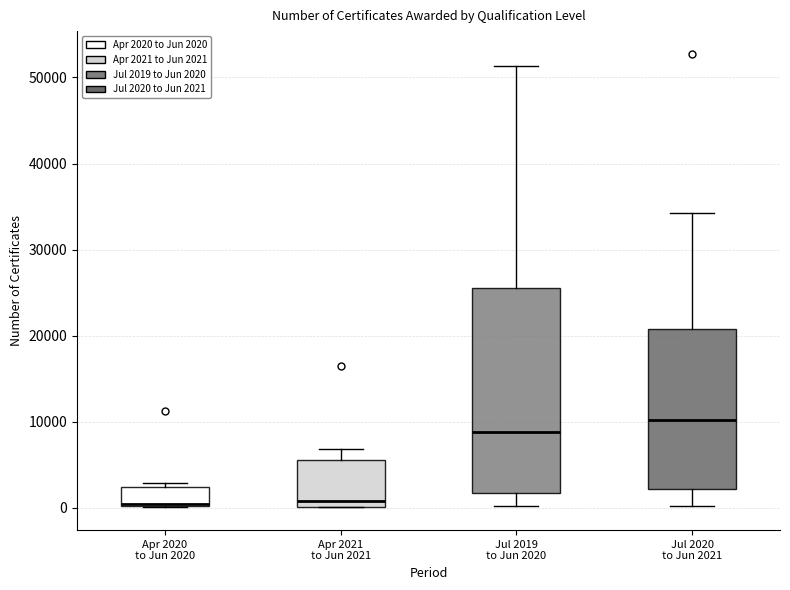

Reading left to right, read every box against the y-axis: the position of its median line, the range the box covers, and the ends of its whiskers. The values are not printed on the chart, so give them approximately, as read against the axis.

Apr 2020 to Jun 2020: median 0 (drawn on the box's lower edge), box 0 to 2000, whiskers 0 to 3000
Apr 2021 to Jun 2021: median 1000, box 0 to 5000, whiskers 0 to 7000
Jul 2019 to Jun 2020: median 9000, box 2000 to 26000, whiskers 0 to 51000
Jul 2020 to Jun 2021: median 10000, box 2000 to 21000, whiskers 0 to 34000